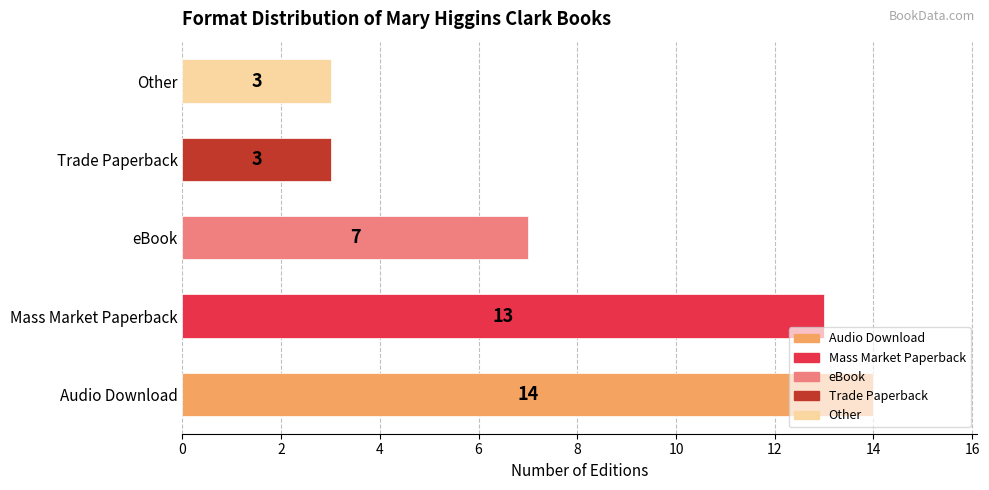

What is the change in value from Audio Download to Other?

-11